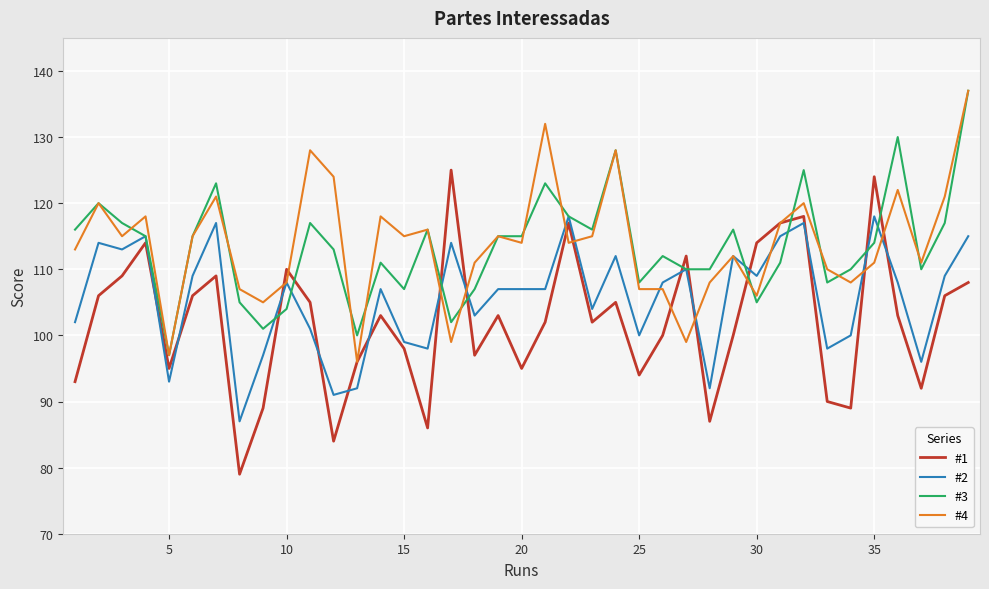

What is the highest value of the #4 series?

137